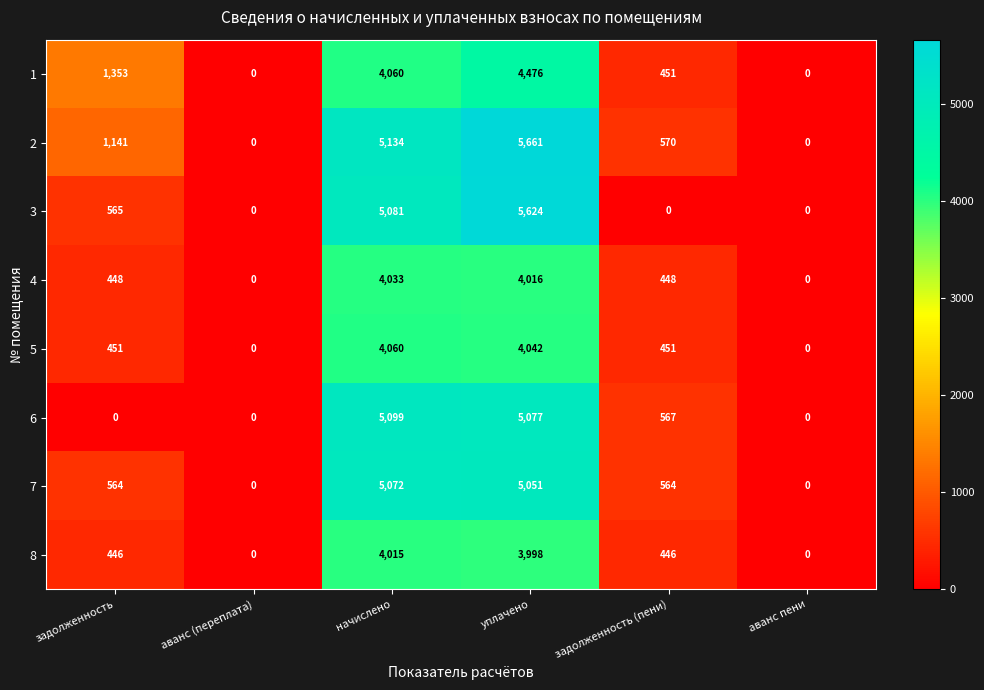

What is the difference between the maximum and second lowest values in the 5 series?

4060